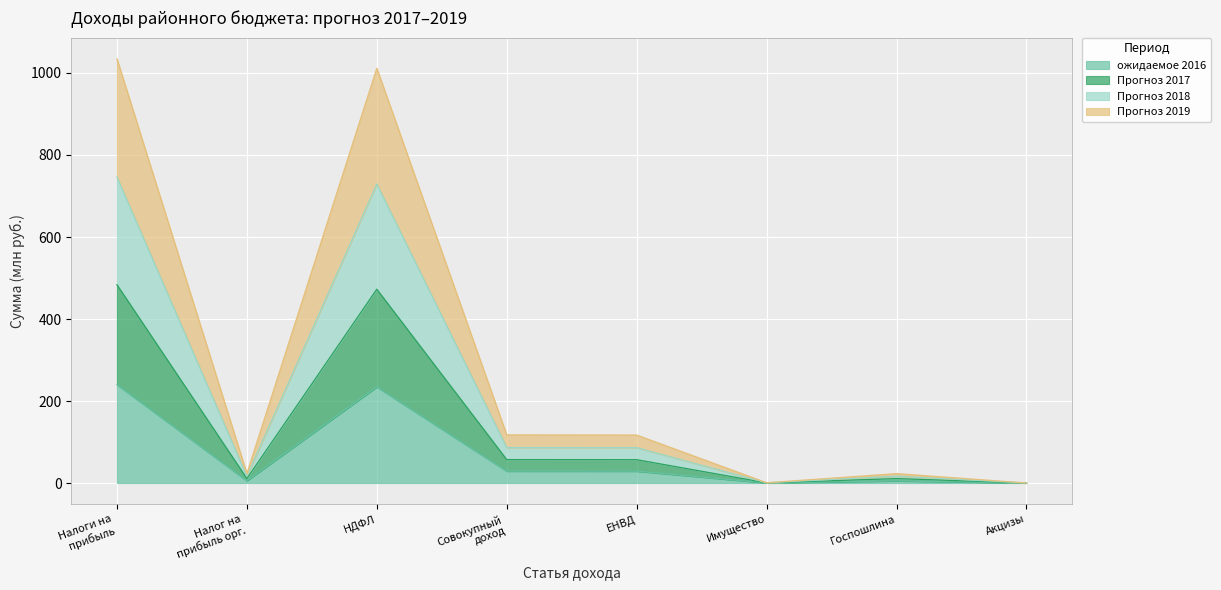

What is the total value across all series at ЕНВД?

117.0